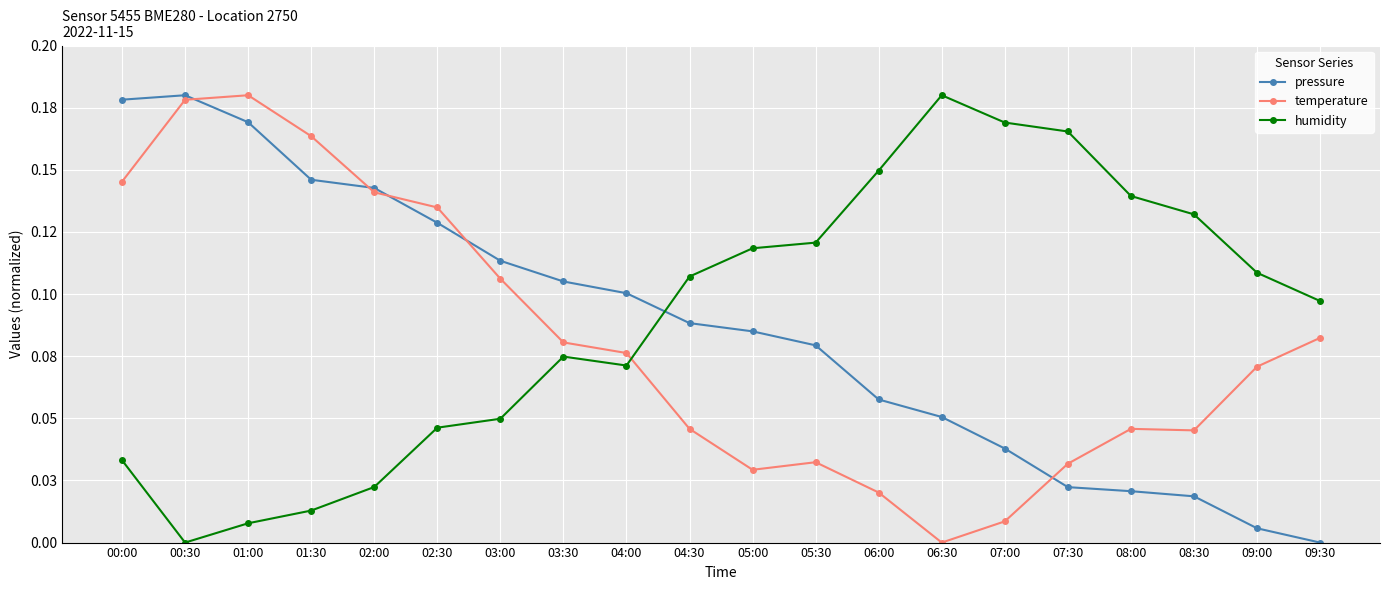

What is the value of the pressure point at the 2nd from the left?

0.2